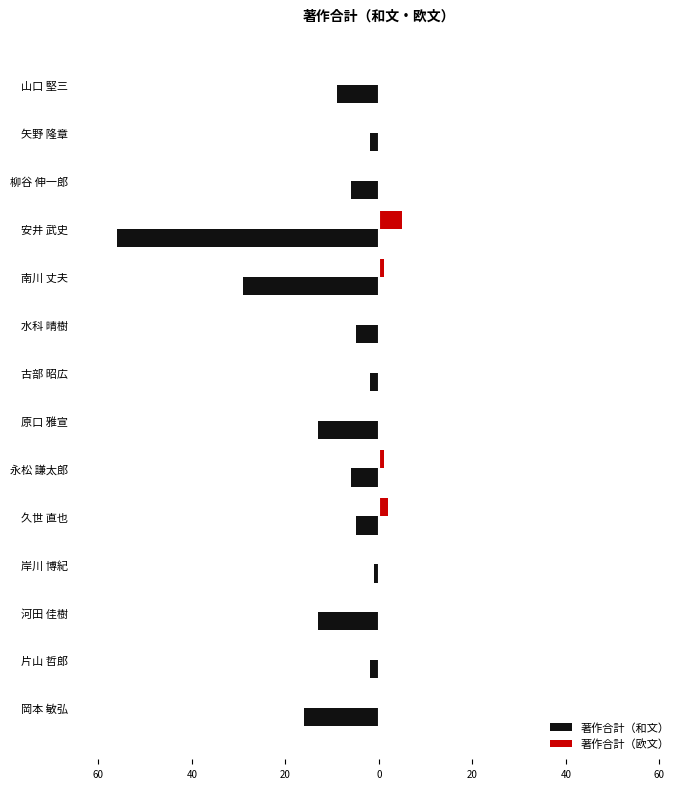

What is the maximum value for 著作合計（欧文）?

5